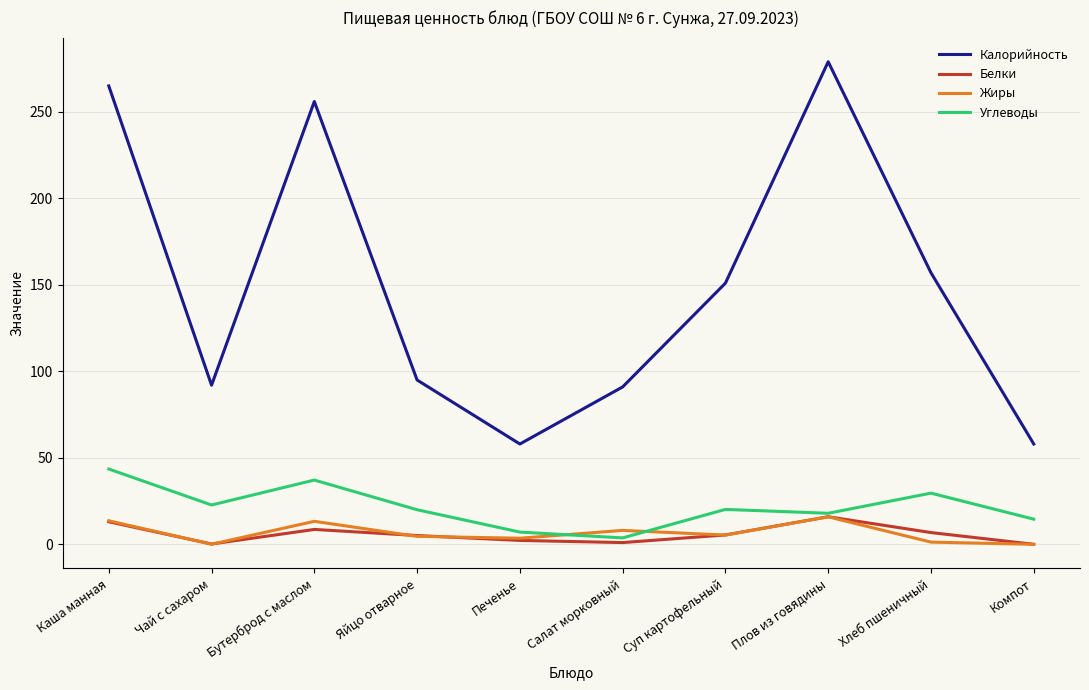

What is the highest value of the Углеводы series?

43.5